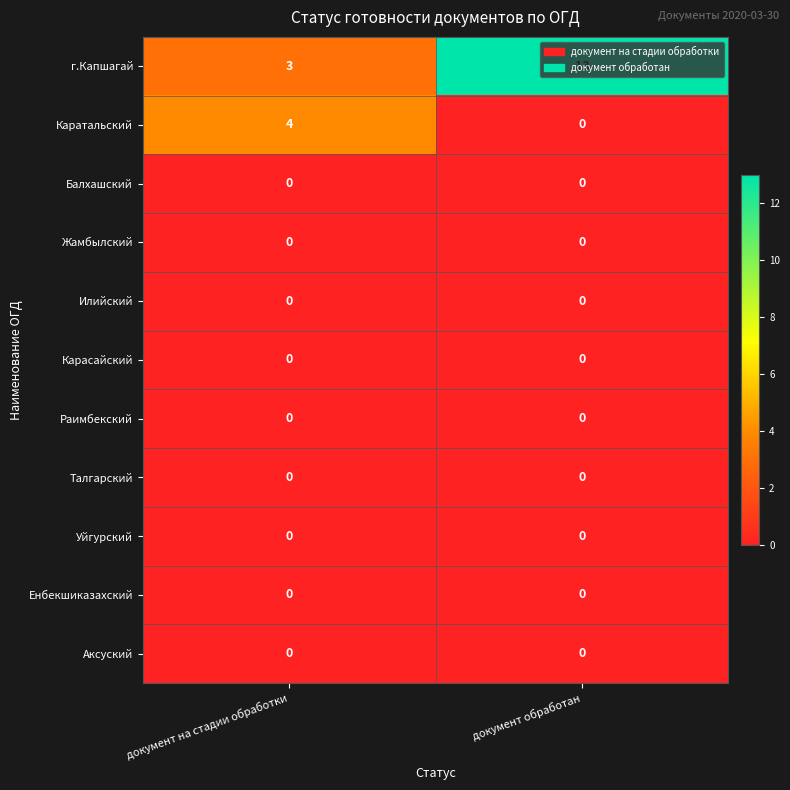

What is the spread (max minus min) of values at документ обработан?

13